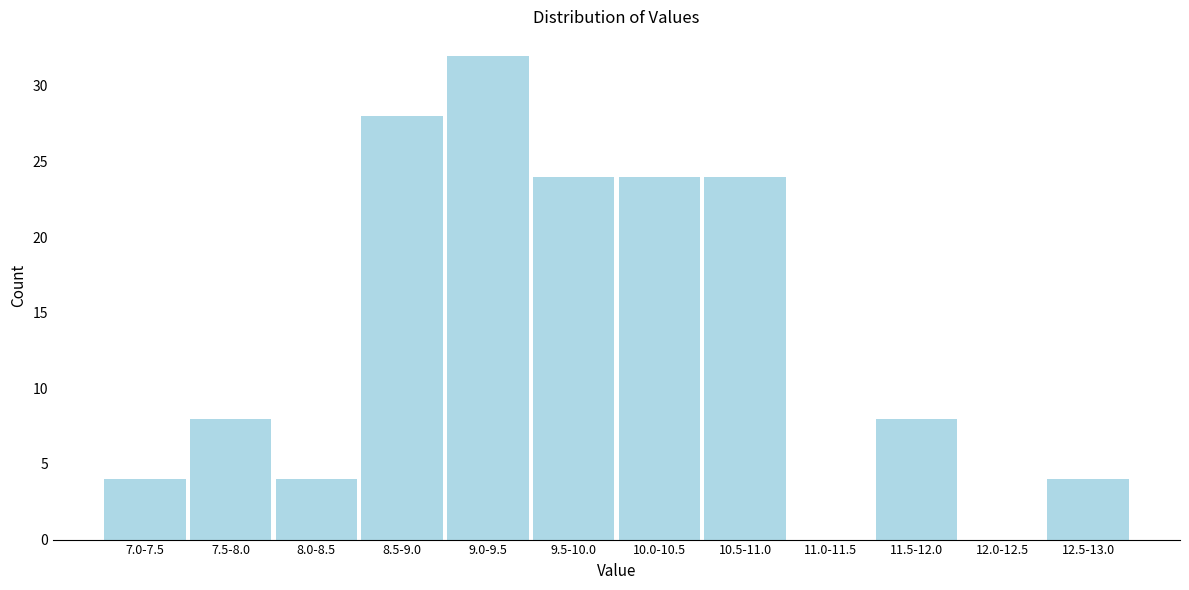

Reading right to left, extract all data points from this chart.

12.5-13.0=4	12.0-12.5=0	11.5-12.0=8	11.0-11.5=0	10.5-11.0=24	10.0-10.5=24	9.5-10.0=24	9.0-9.5=32	8.5-9.0=28	8.0-8.5=4	7.5-8.0=8	7.0-7.5=4